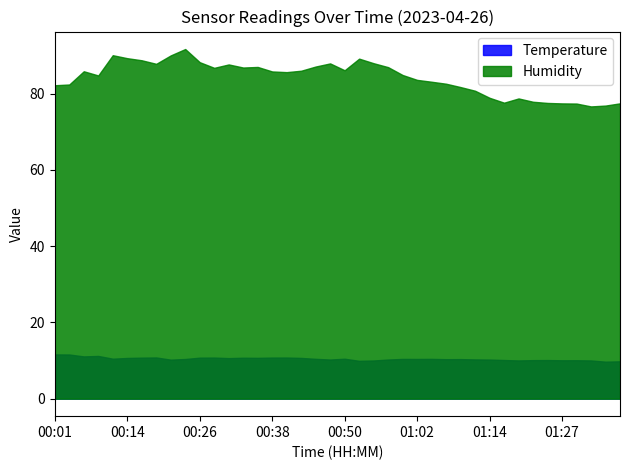

How many lines are shown in the chart?

2